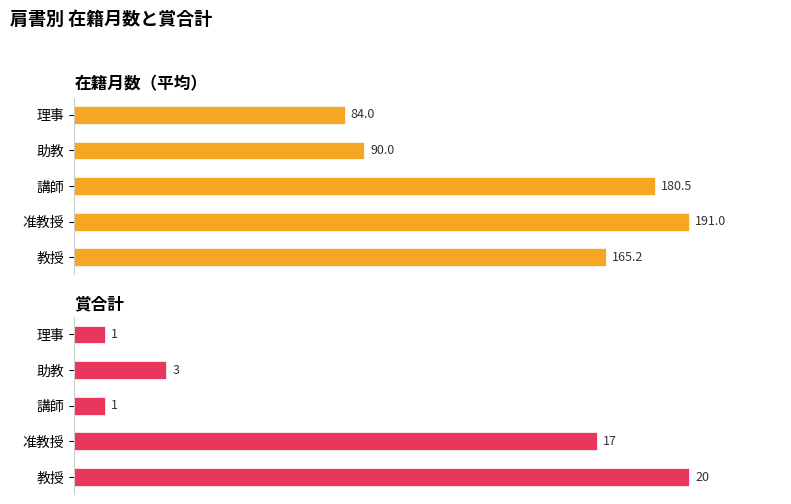

True or false: 在籍月数 has a value of 308.0 at 講師.

False